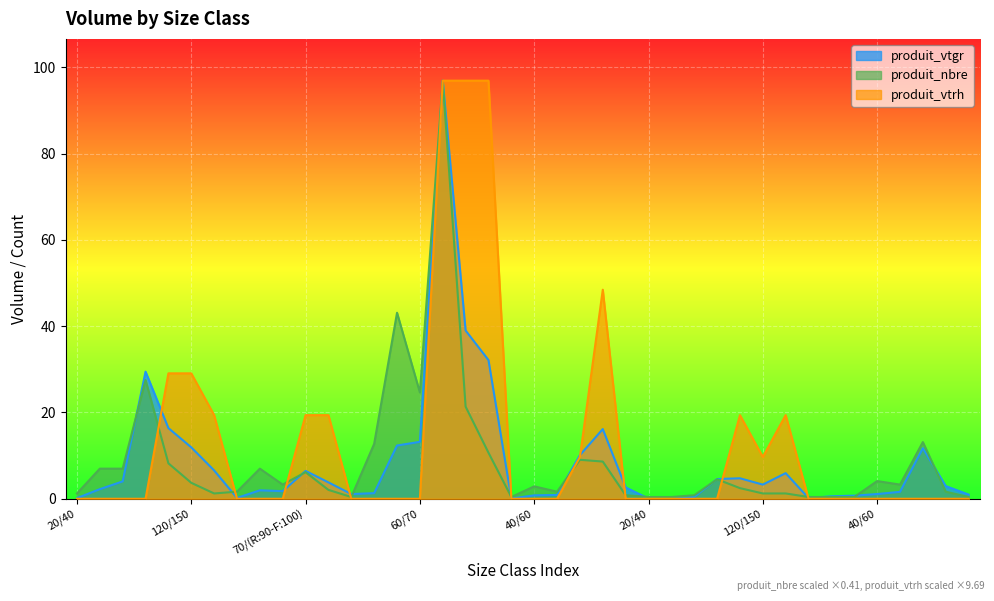

Between 120/150 and 40/60, which series saw the biggest shift?

produit_vtrh